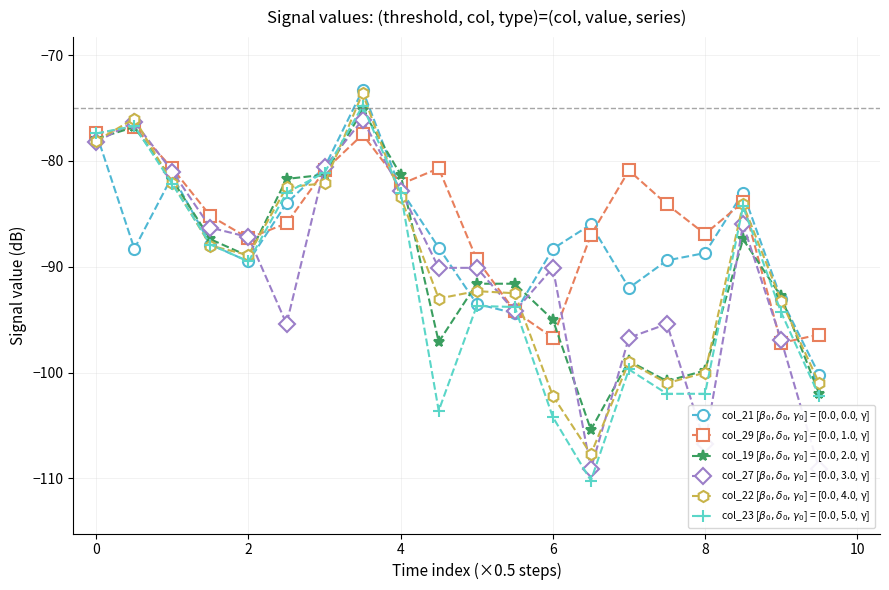

What is the highest value of the col_27 [$\beta_0,\delta_0,\gamma_0$] = [0.0, 3.0, γ] series?

-76.1